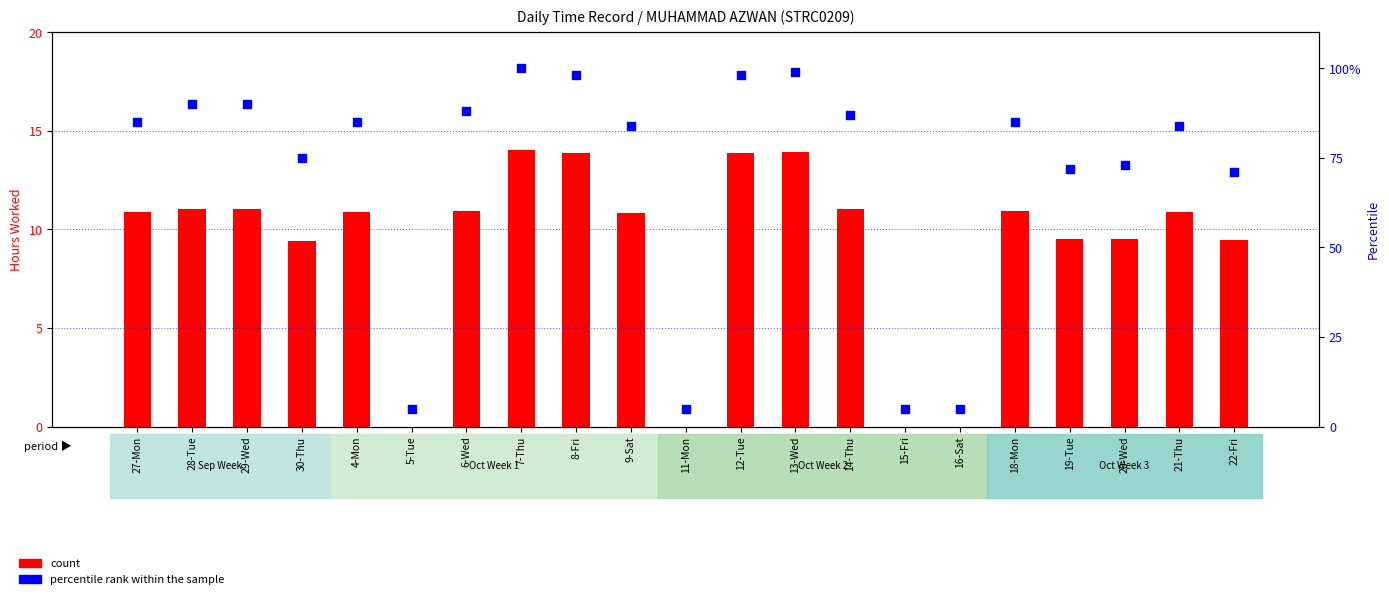

Which series has the largest Y range (max minus min)?

percentile rank within the sample